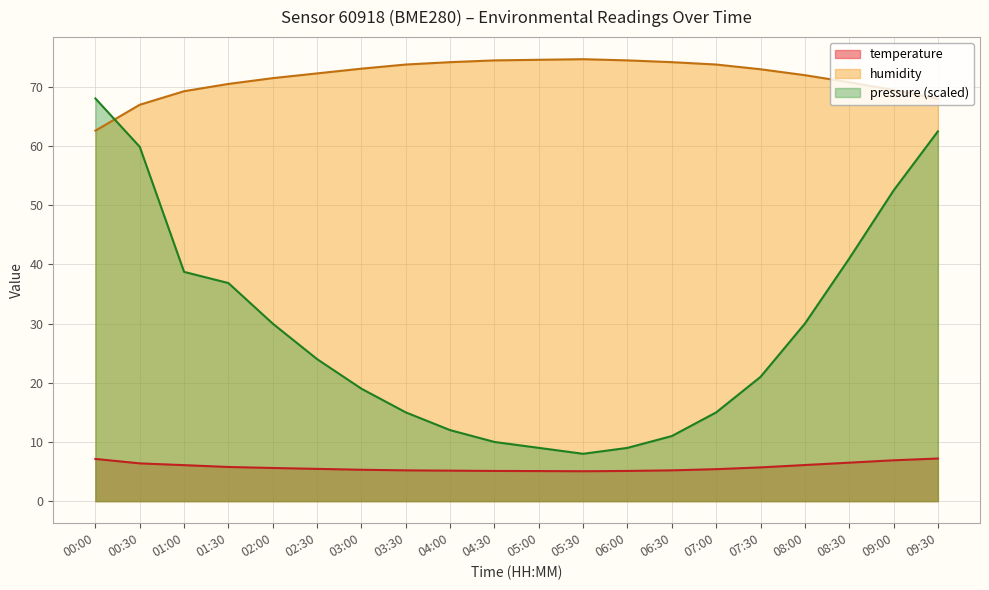

What is the difference between the maximum and minimum values in the temperature series?

2.2